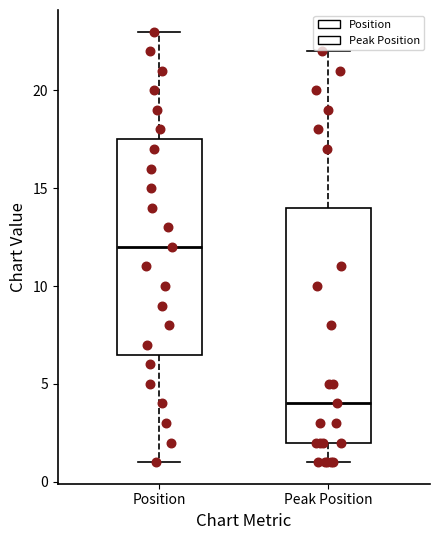

Where does the median line of the box for Peak Position sit on the y-axis? The values are not printed on the chart, so give them approximately, as read against the axis.

4.0